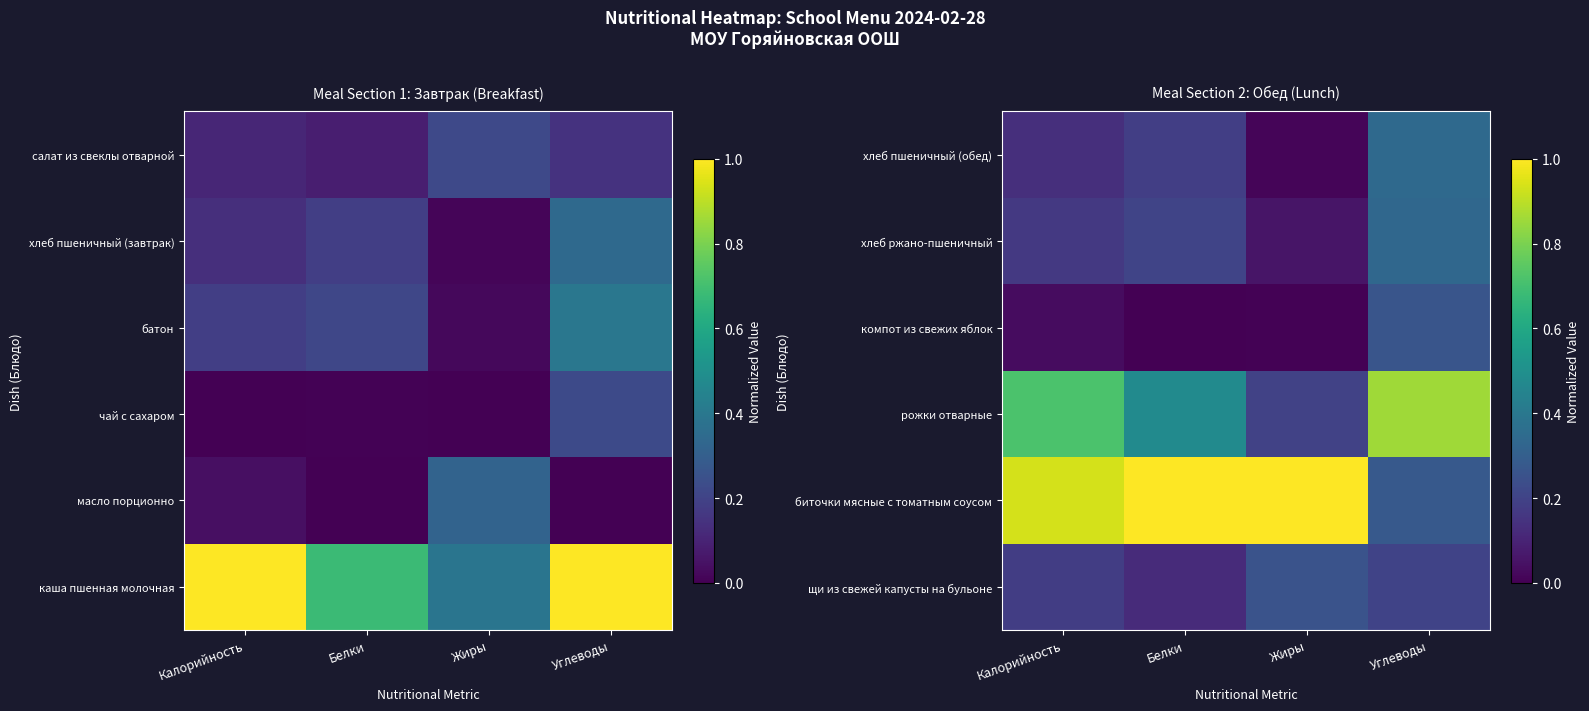

The value of хлеб пшеничный (обед) at Углеводы is 0.3. True or false?

True